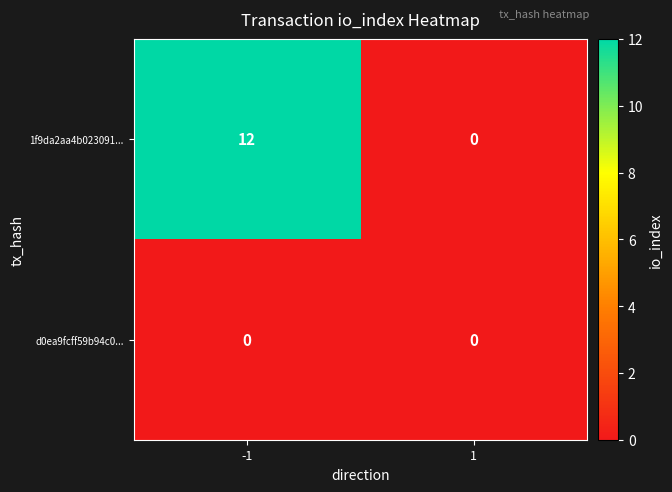

What is the maximum value for 1f9da2aa4b023091...?

12